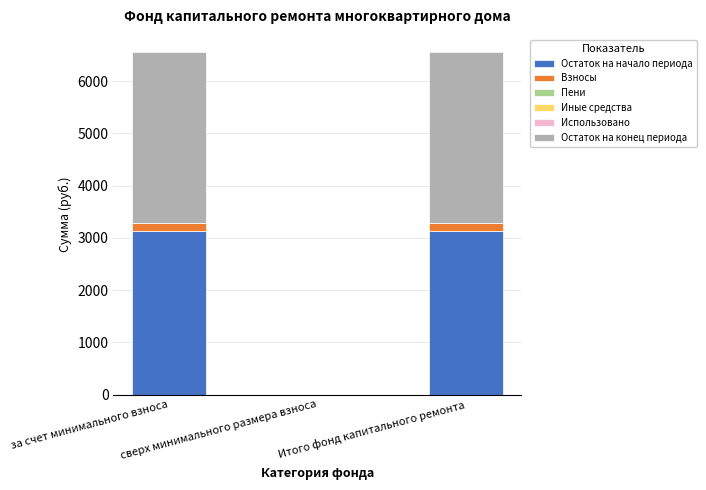

What is the maximum value for Остаток на начало периода?

3131.9